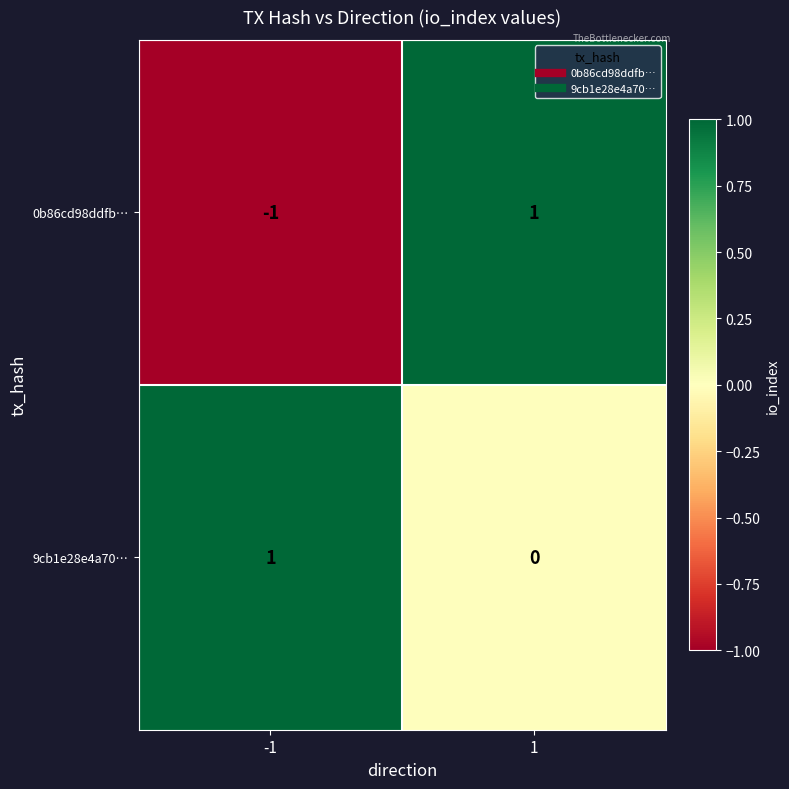

At -1, list the series in order from largest to smallest.

9cb1e28e4a70…, 0b86cd98ddfb…